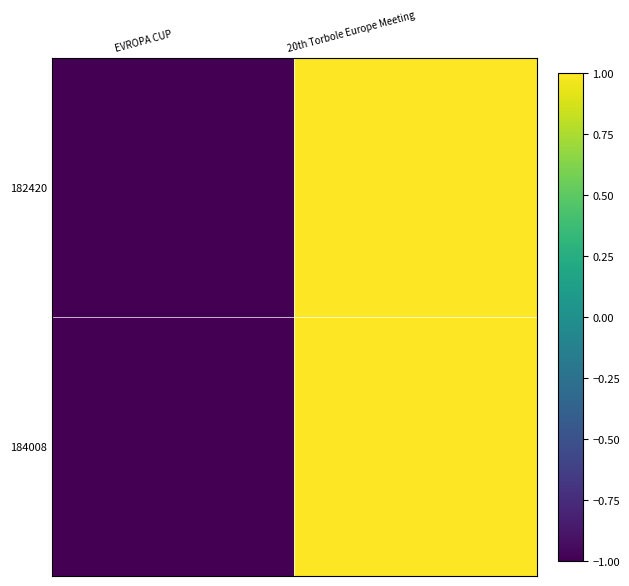

Which series has the largest total across all categories?

182420